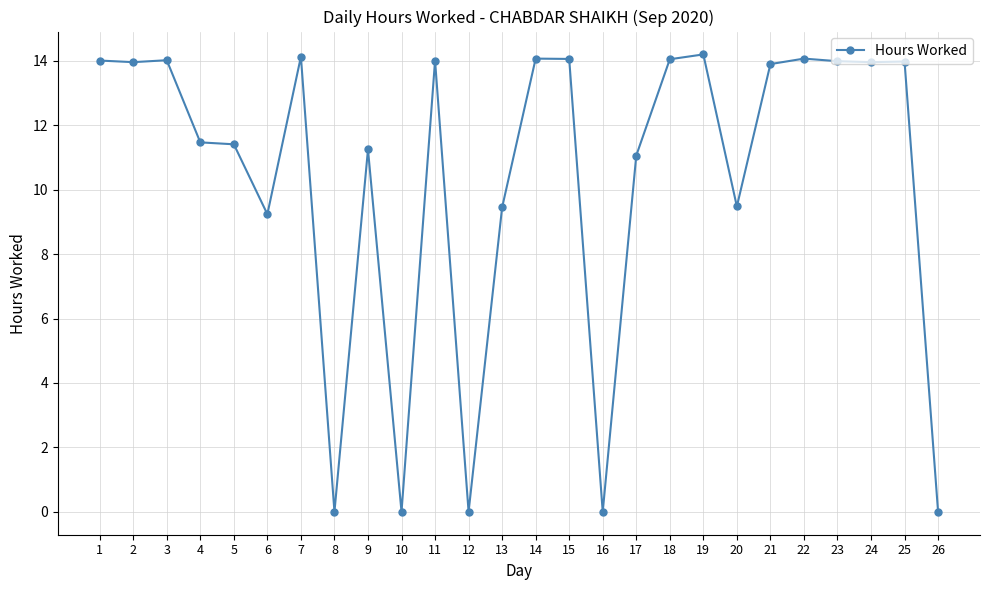

The chart shows a value of 14.0 at 24. True or false?

True